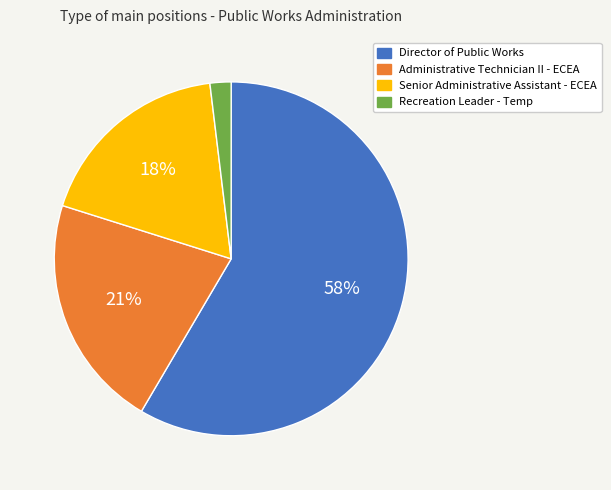

Which has a higher value, Recreation Leader - Temp or Senior Administrative Assistant - ECEA?

Senior Administrative Assistant - ECEA